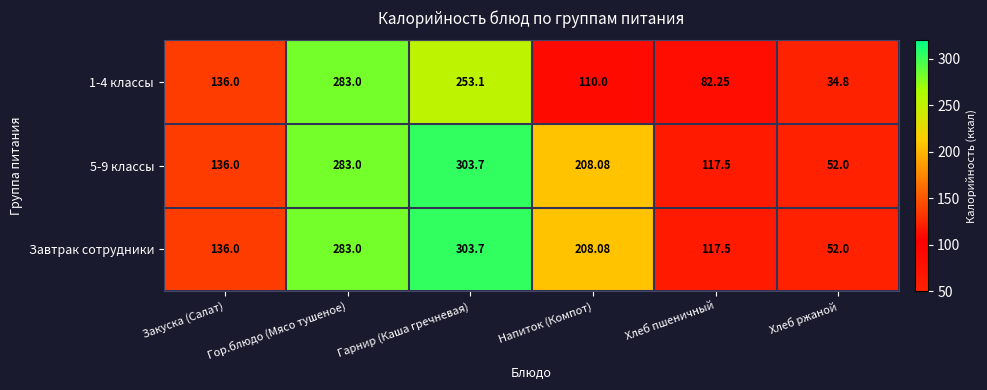

Which category has the highest value in the 1-4 классы series?

Гор.блюдо (Мясо тушеное)